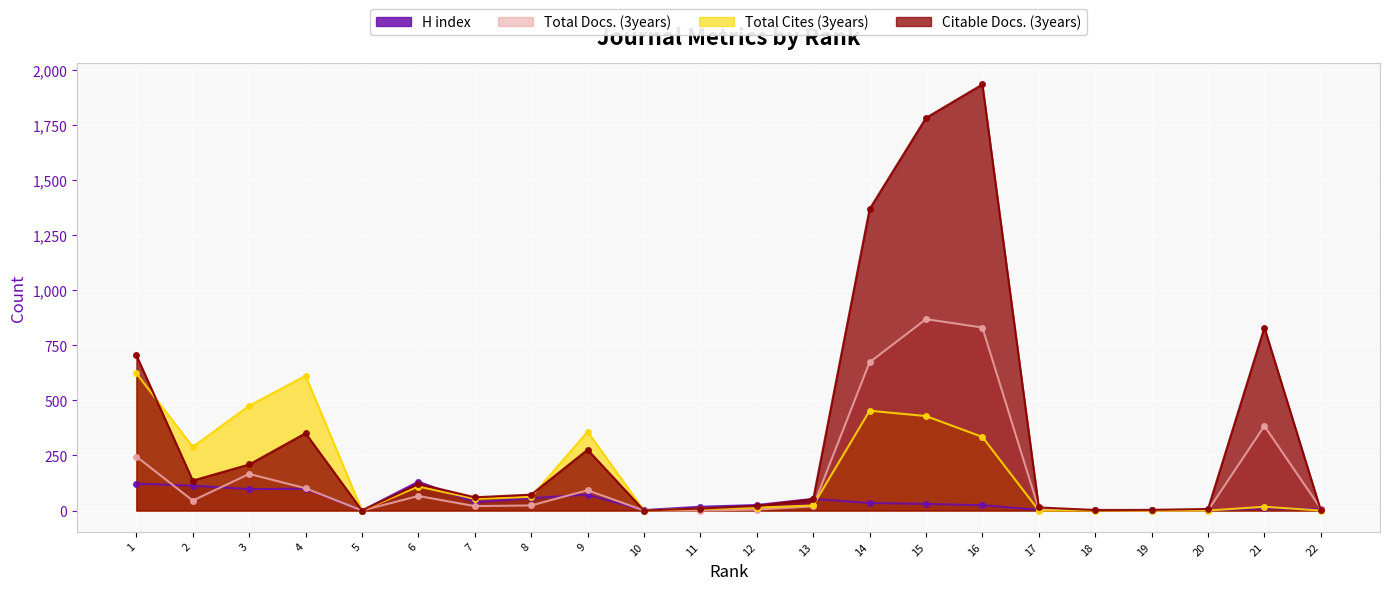

How many values in the H index series are below 30?

11